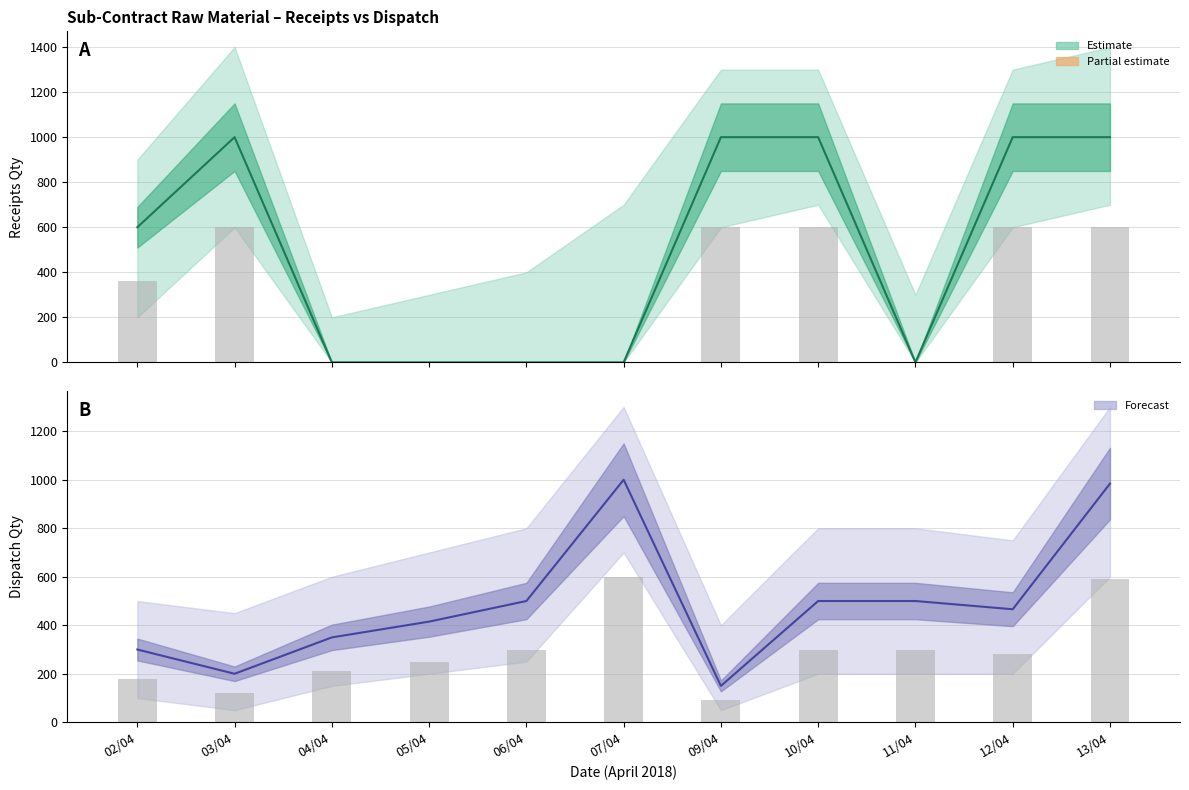

How many series are shown in this chart?

2